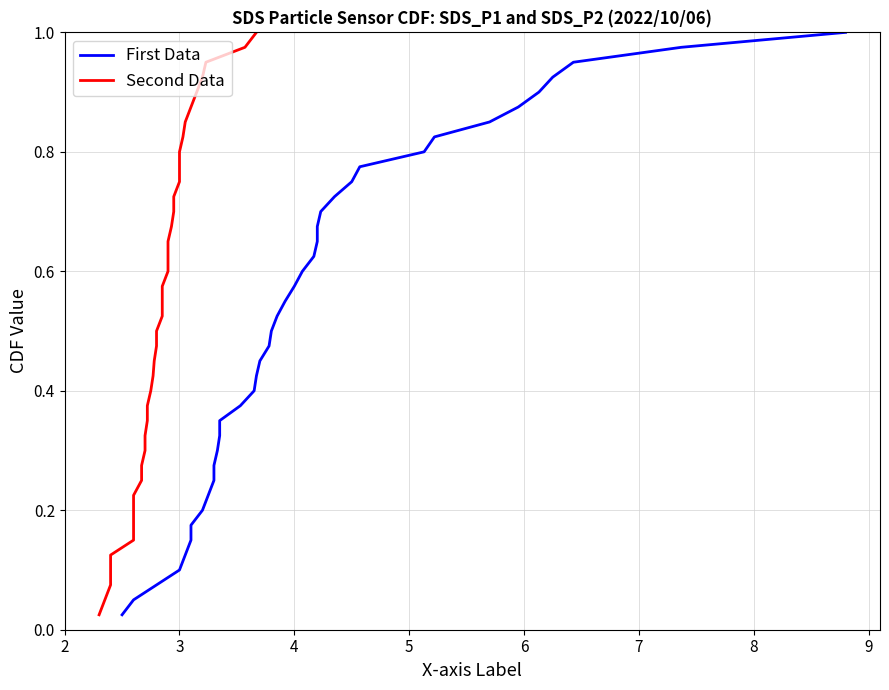

What is the greatest value displayed?

1.0